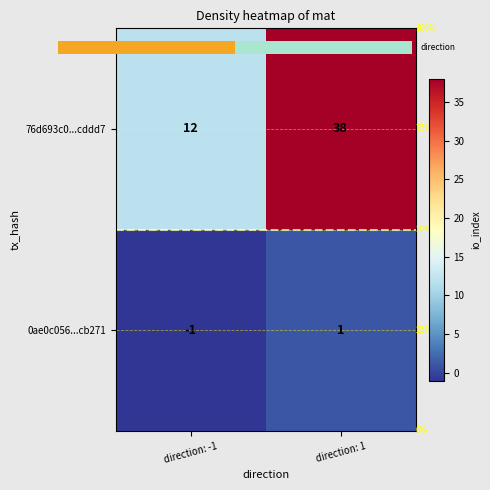

What is the difference between the 0ae0c056...cb271 values at direction: -1 and direction: 1?

2